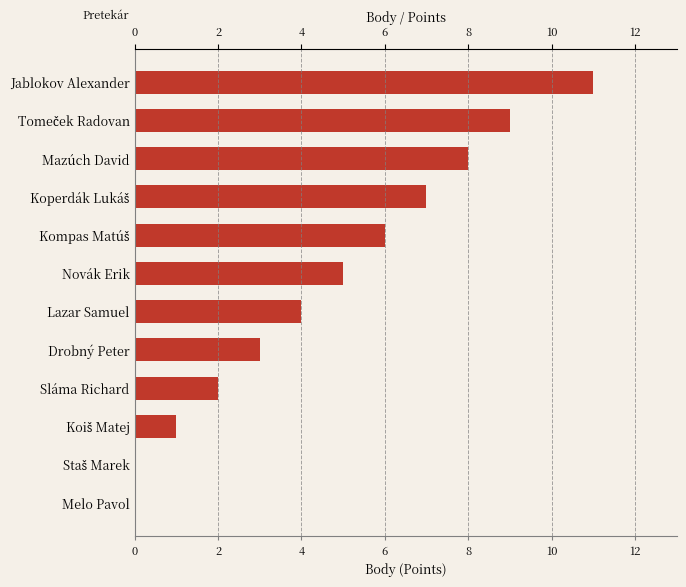

Between Sláma Richard and Jablokov Alexander, which is larger?

Jablokov Alexander